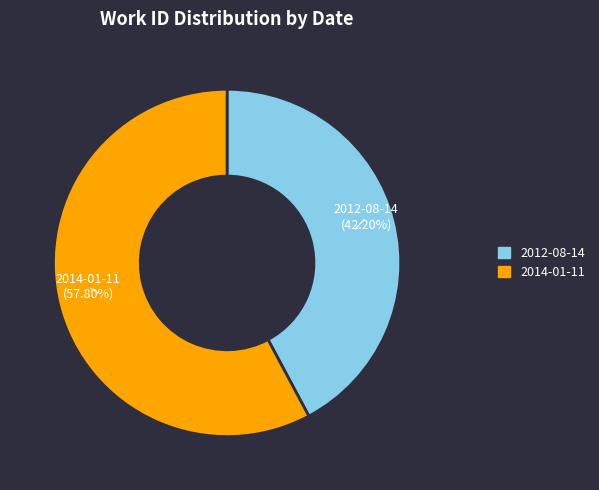

What percentage do 2012-08-14 and 2014-01-11 together represent?

100.0%